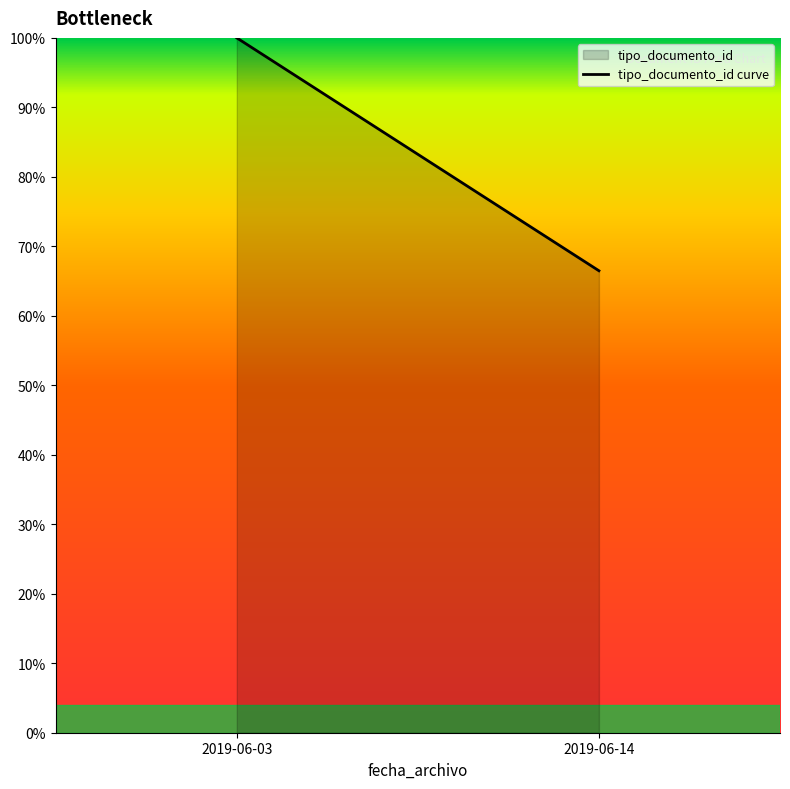

Reading right to left, extract all data points from this chart.

2019-06-14=0.7	2019-06-03=1.0